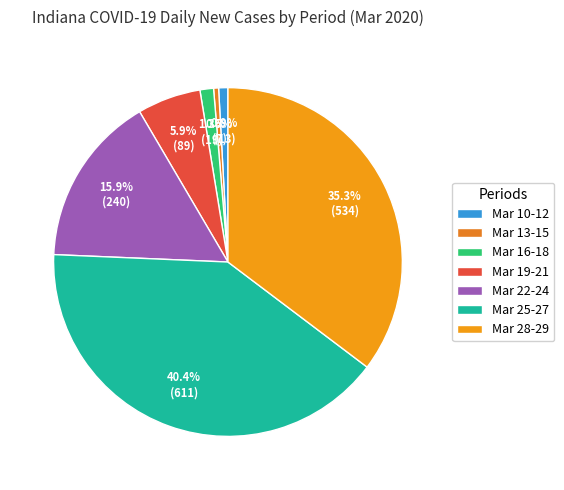

How many slices are in this pie chart?

7